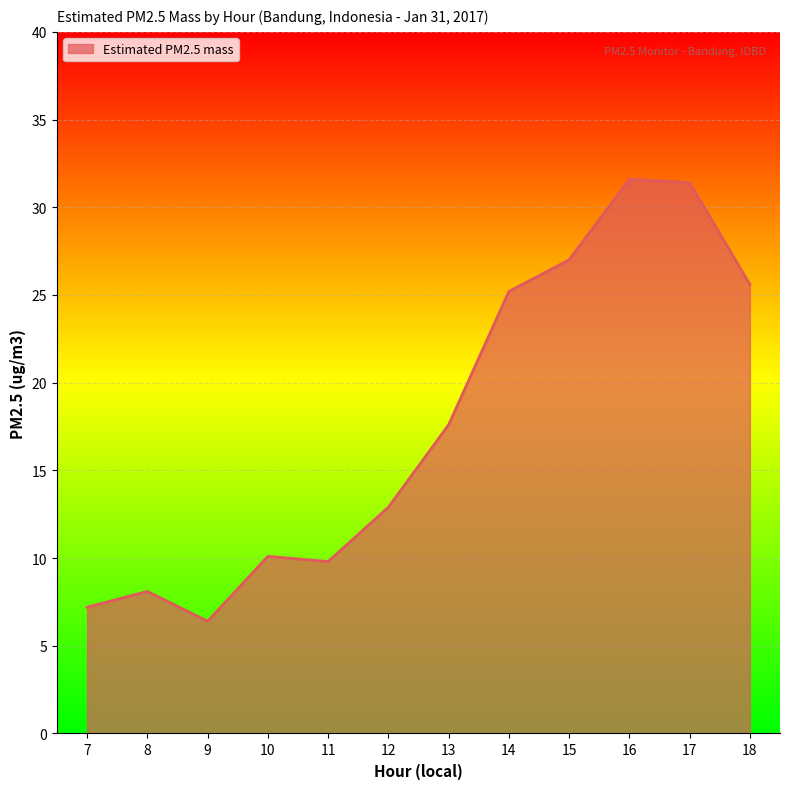

What is the minimum value shown in the chart?

6.4